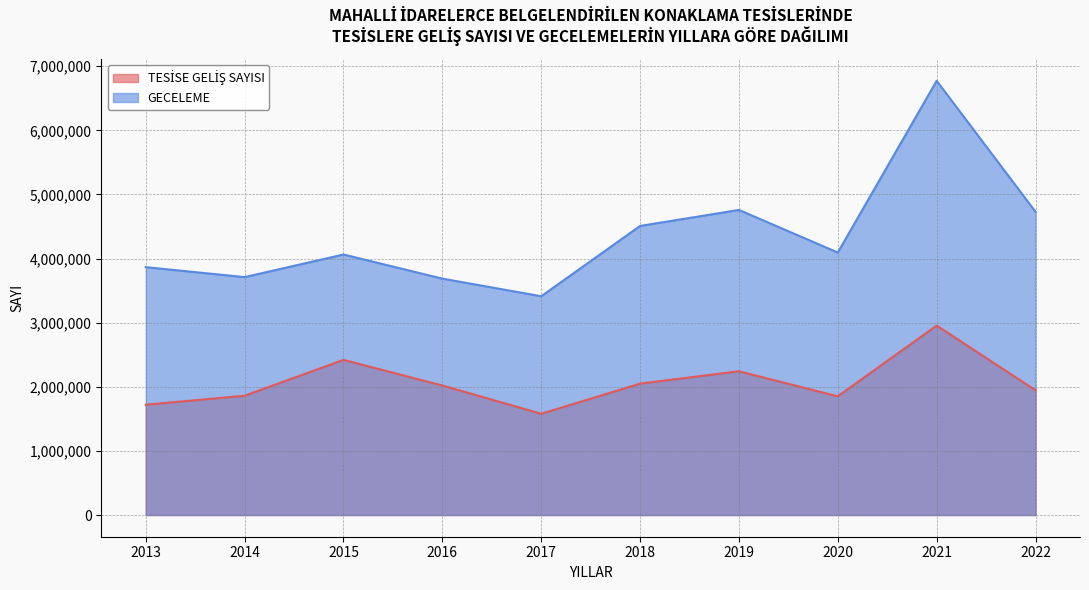

Reading left to right, transcribe all the data shown in this chart.

TESİSE GELİŞ SAYISI: 1719718	1860587	2419787	2019949	1579336	2049336	2242115	1851250	2955029	1946191
GECELEME: 3866013	3710598	4063035	3686805	3411995	4508357	4758060	4093869	6772005	4729262